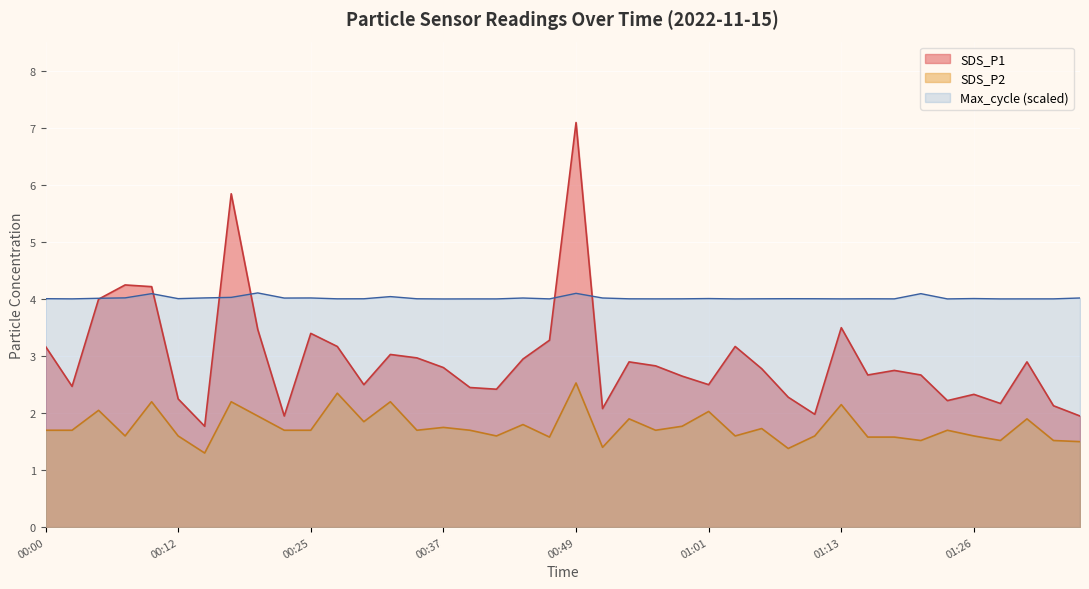

Where is the first local minimum for SDS_P2?

00:08